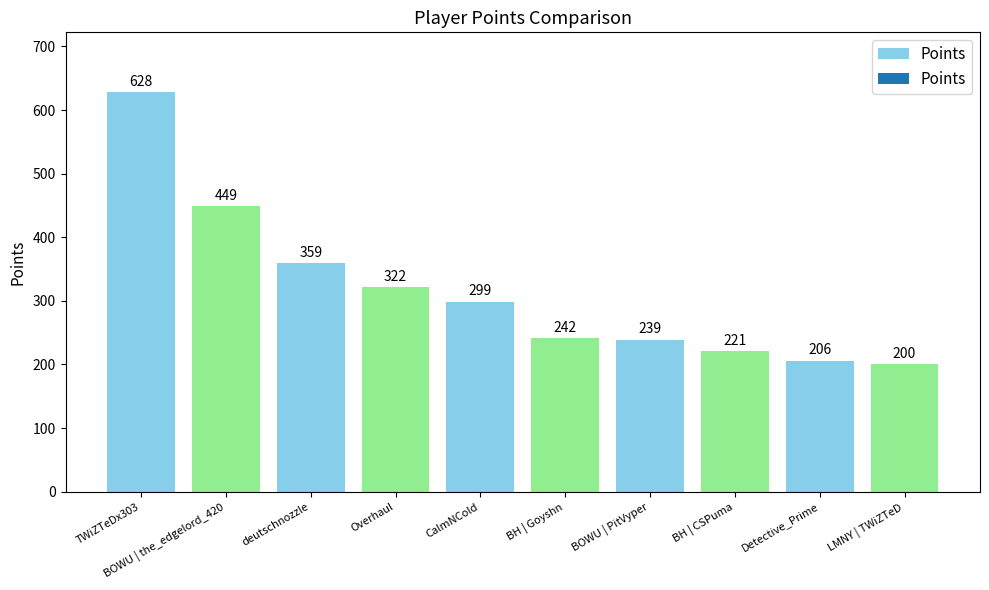

At which category does the chart reach its minimum across all series?

LMNY | TWiZTeD